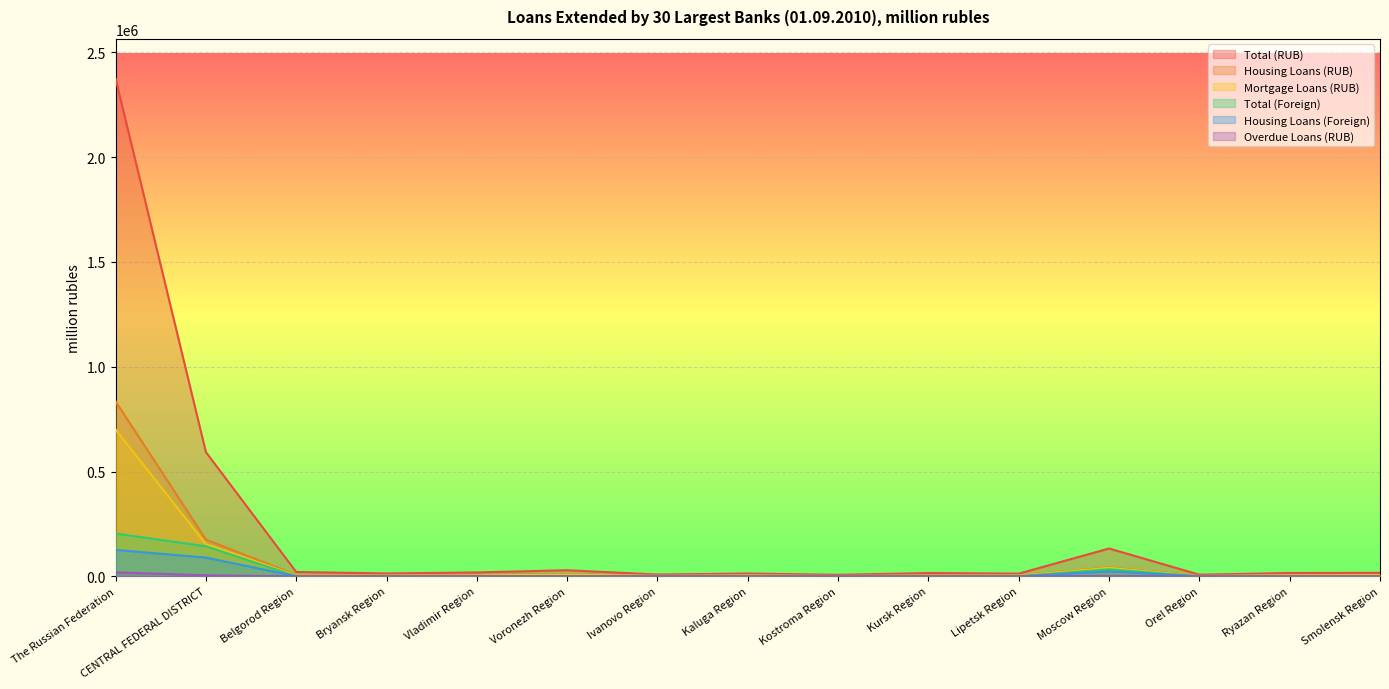

The value of Housing Loans (RUB) at Kostroma Region is 2044. True or false?

True